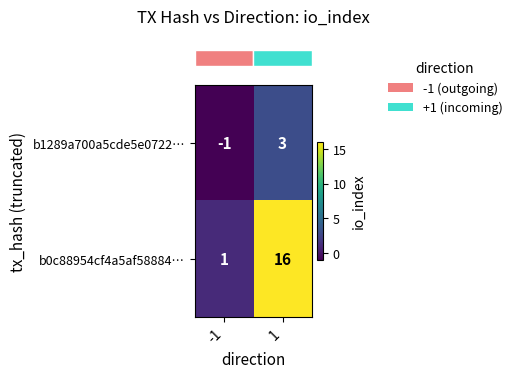

Is the value of b0c88954cf4a5af58884… at -1 greater than the value of b1289a700a5cde5e0722… at -1?

Yes